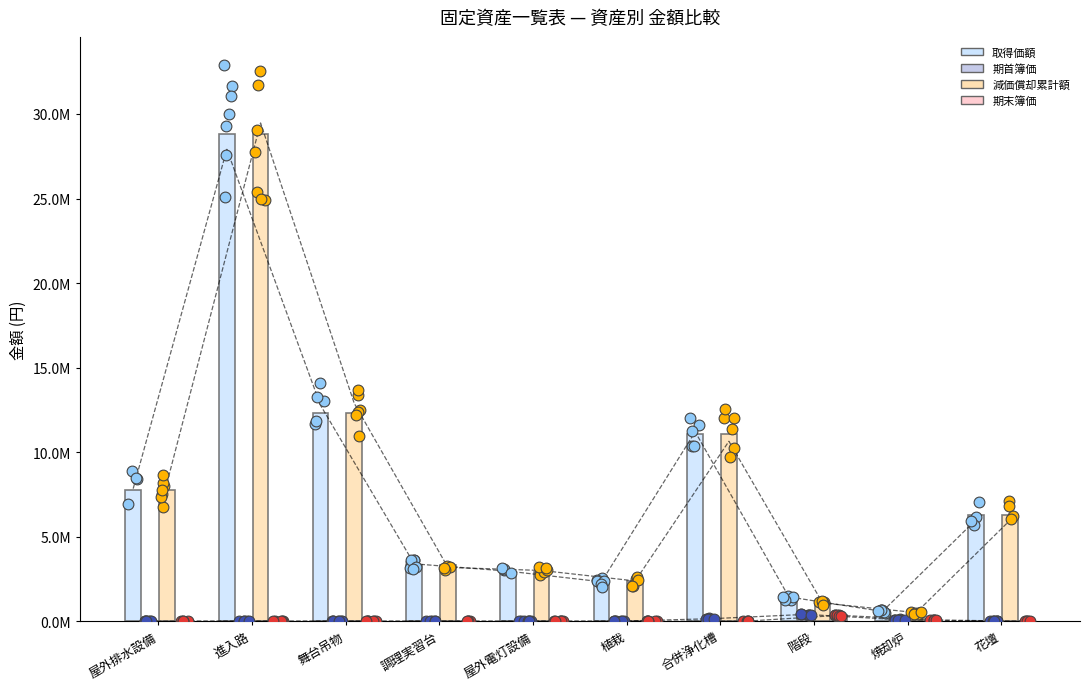

What is the total value across all series at 進入路?

57680001